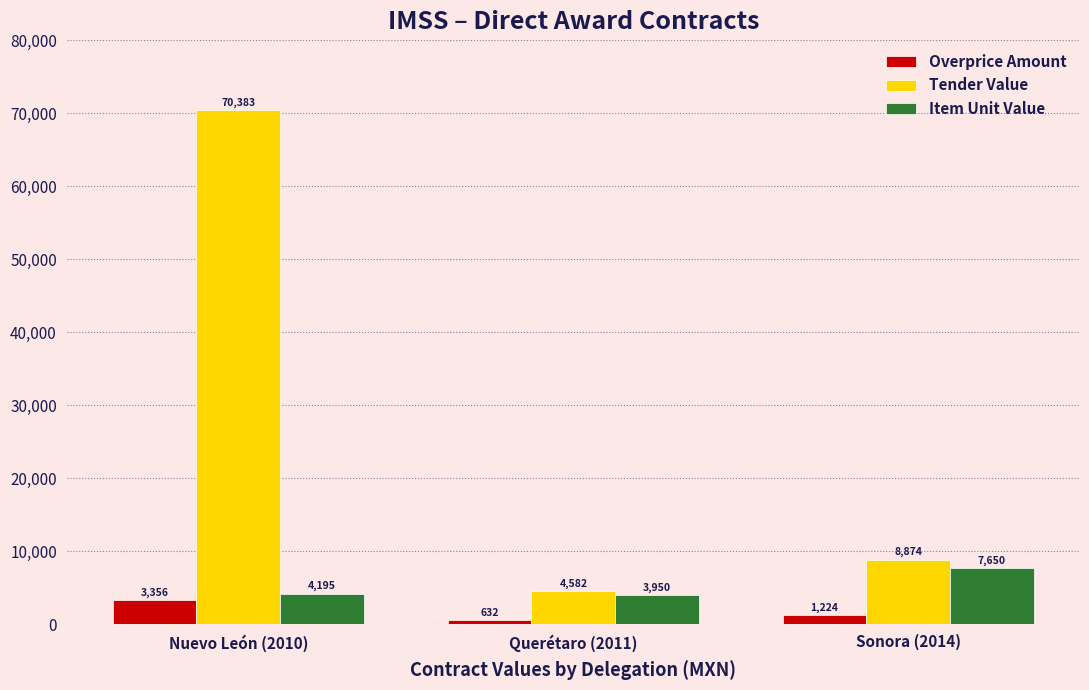

Between Nuevo León (2010) and Querétaro (2011), which series saw the biggest shift?

Tender Value